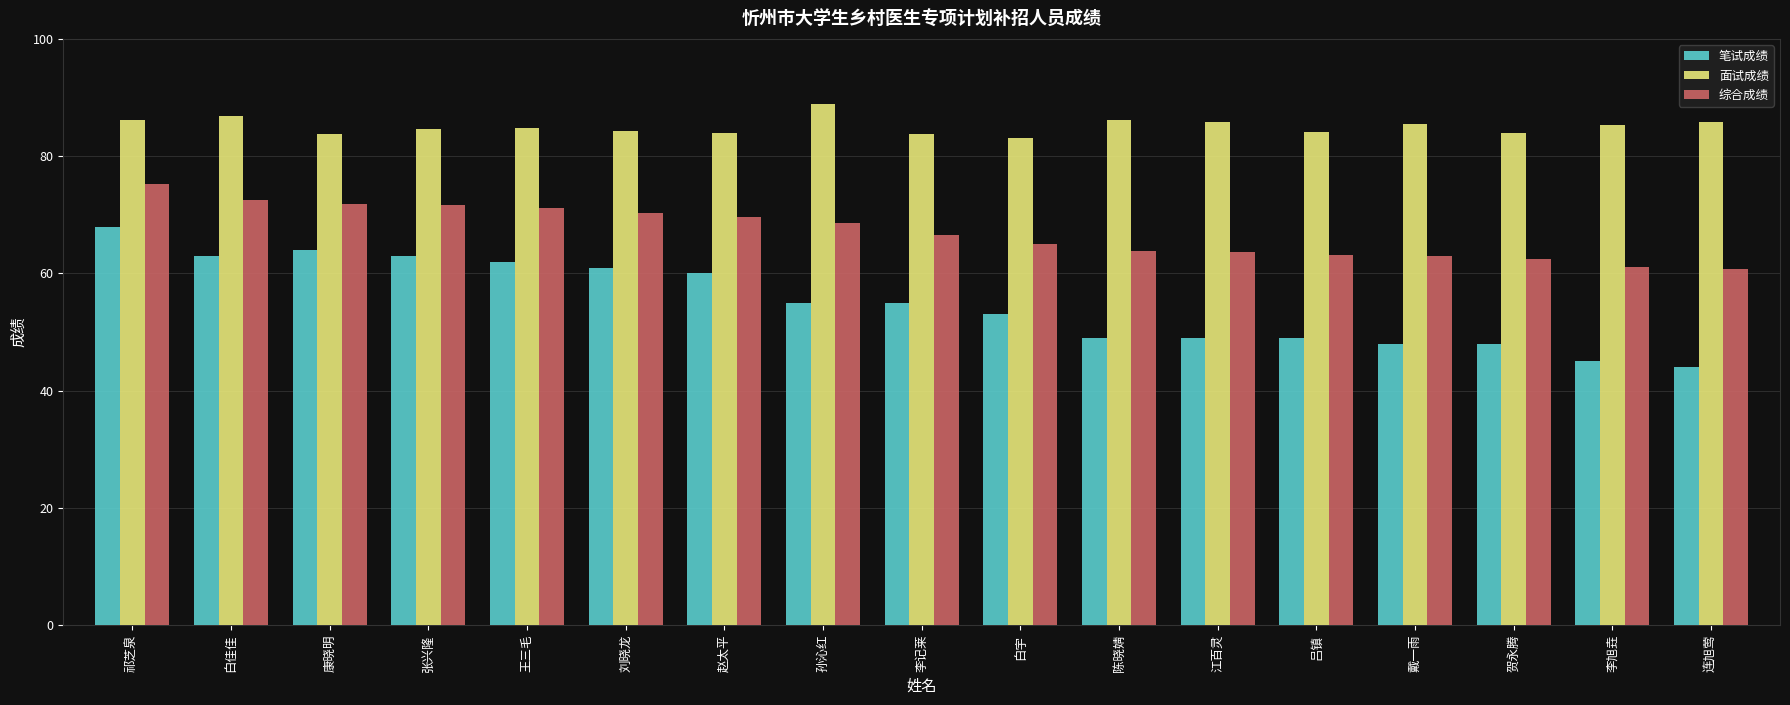

At 祁芝泉, list the series in order from largest to smallest.

面试成绩, 综合成绩, 笔试成绩